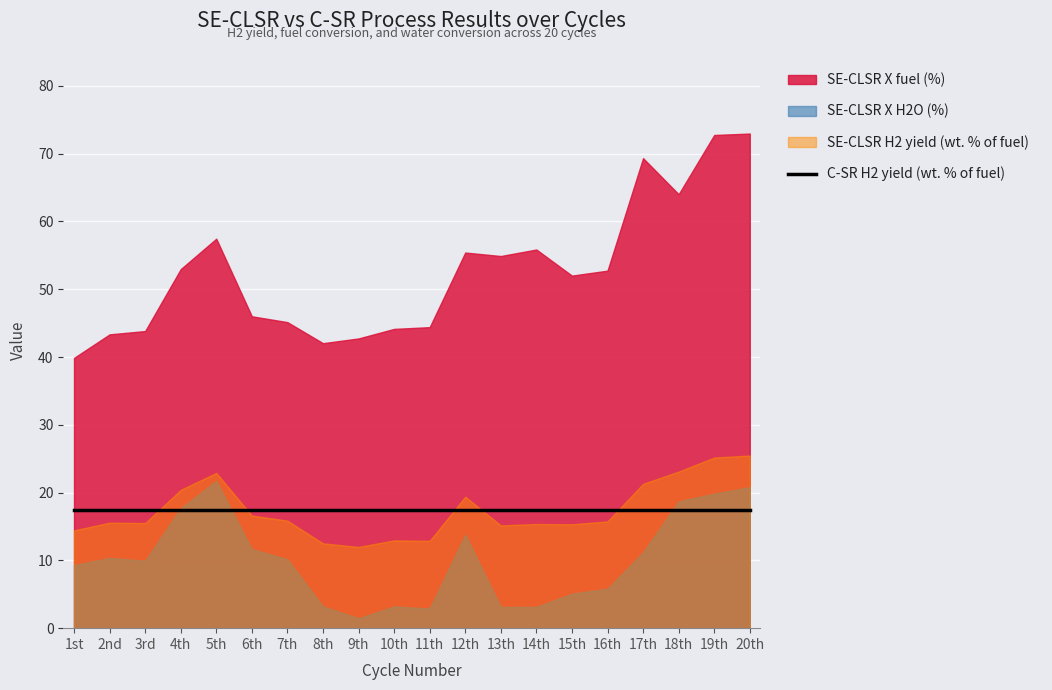

True or false: SE-CLSR X H2O (%) has a value of 0.6 at 9th.

False